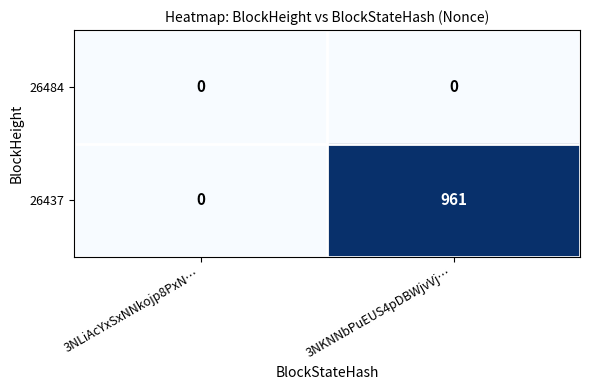

At which category is the sum across all series the highest?

3NKNNbPuEUS4pDBWjvVj…